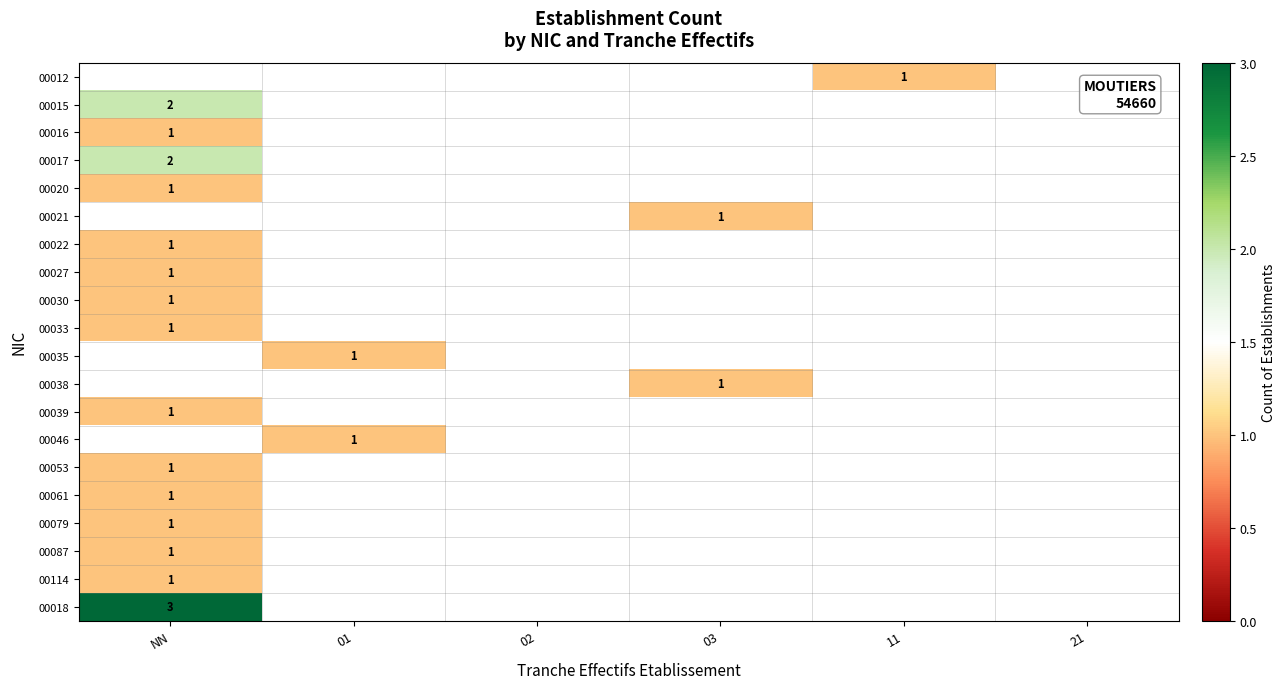

The 00046 series shows 2 at 01. True or false?

False